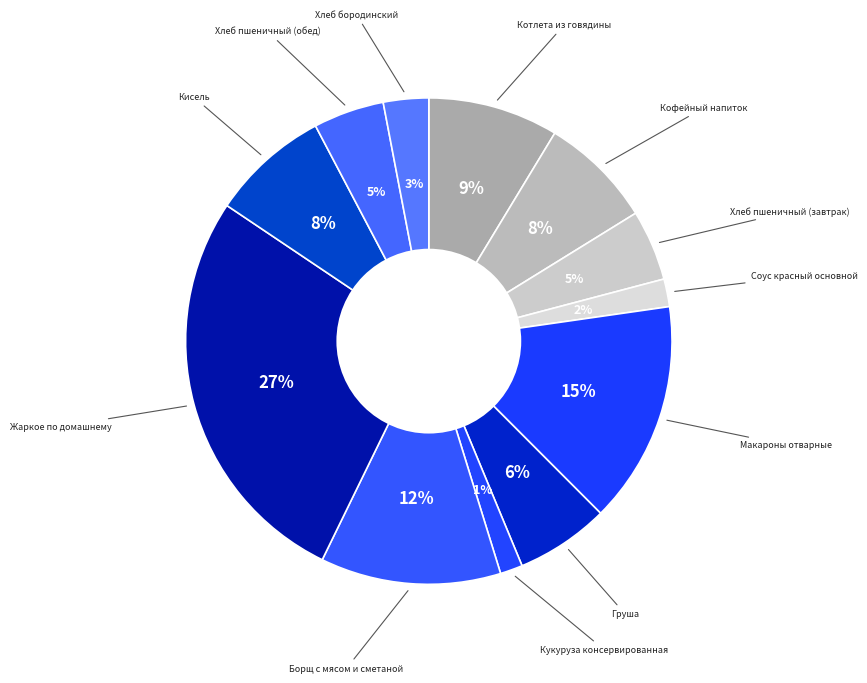

How many slices are in this pie chart?

12